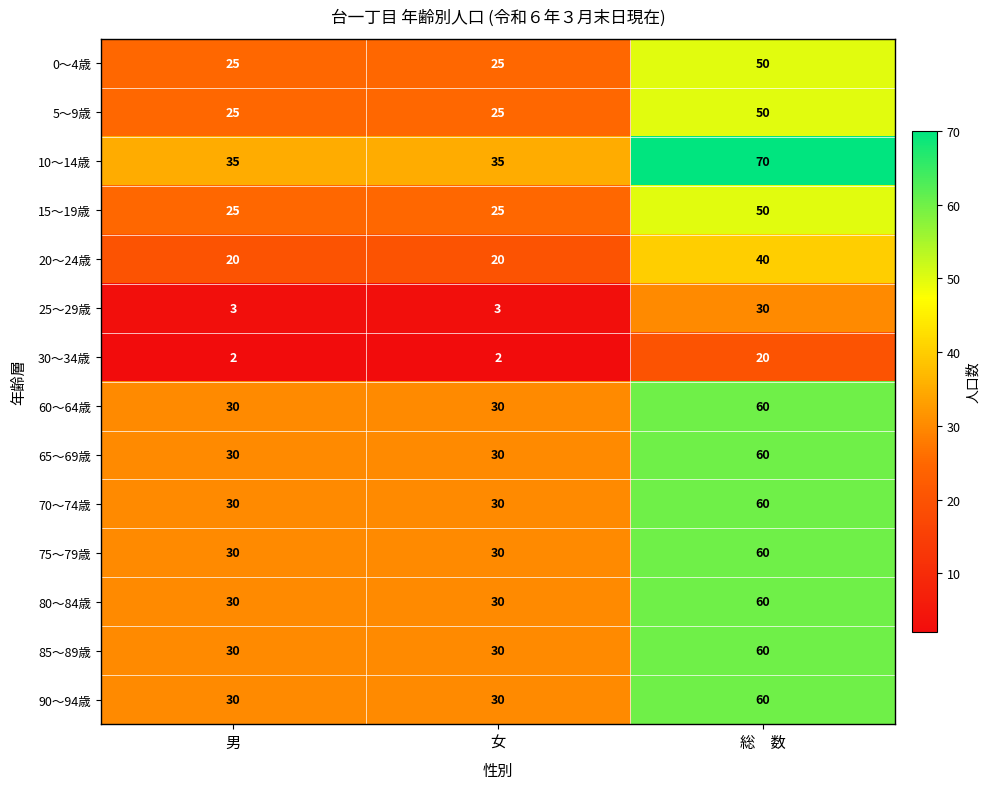

Which series changed the most between 男 and 総　数?

10～14歳